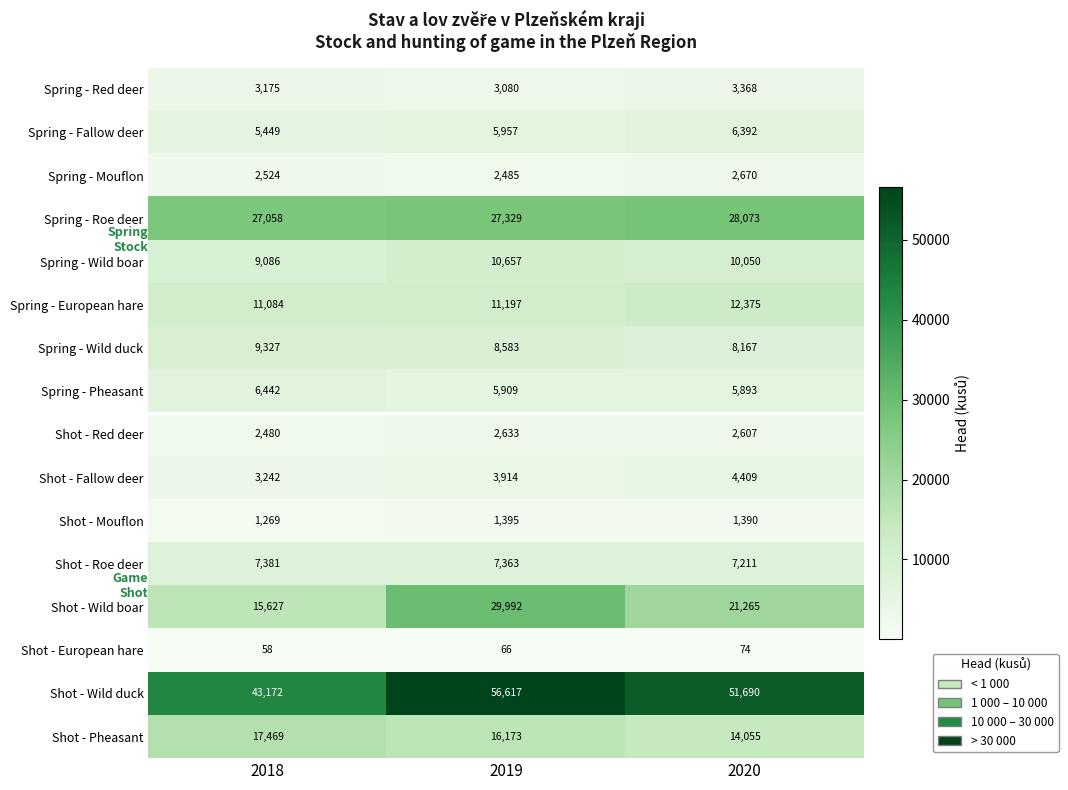

Is it true that Spring - Pheasant equals 1399 at 2020?

False